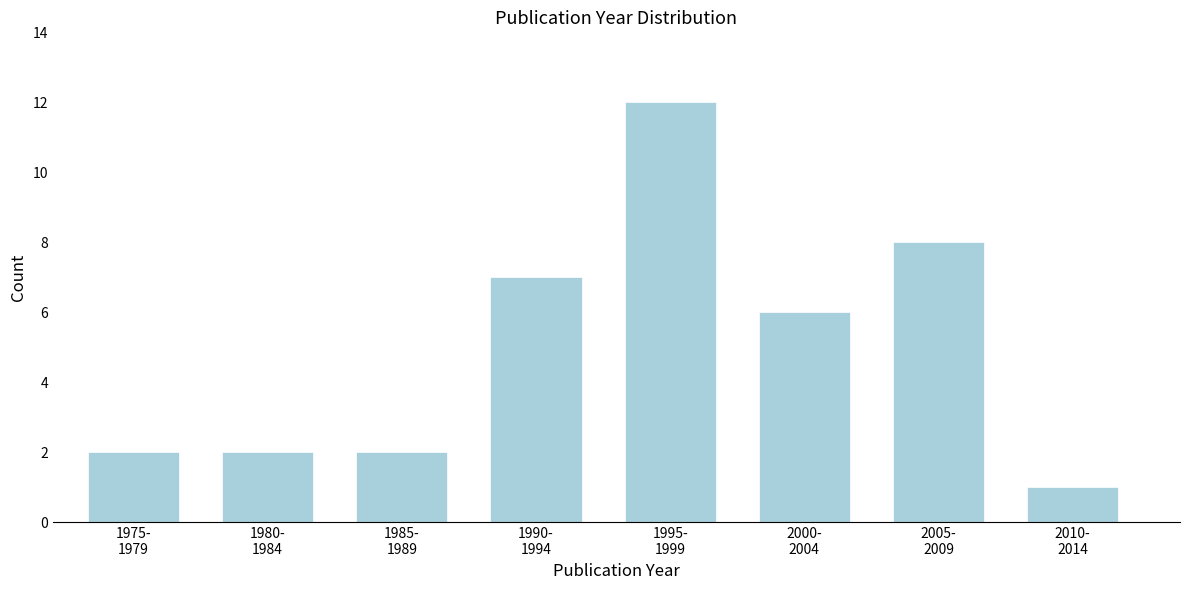

Reading left to right, what are all the values shown in this chart?

2	2	2	7	12	6	8	1